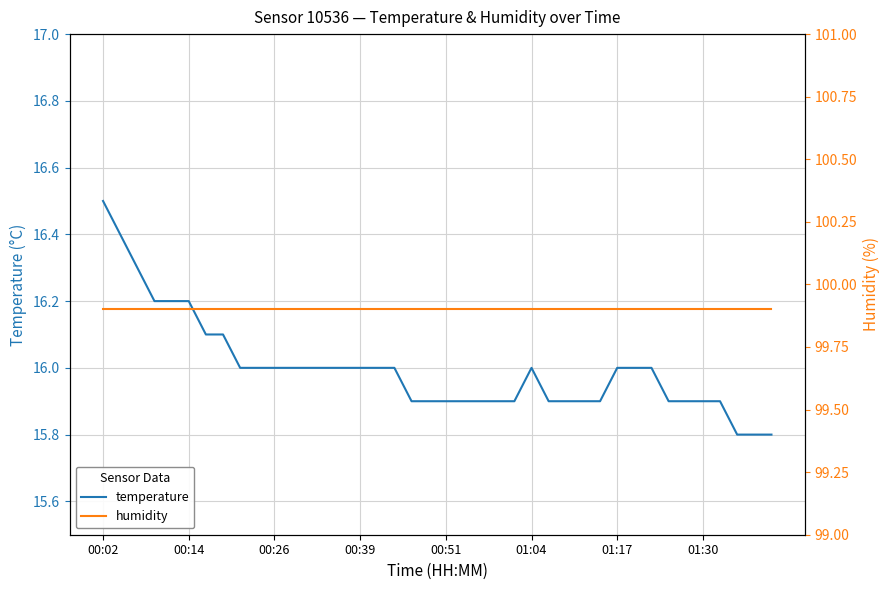

At how many categories does at least one series exceed 45?

40